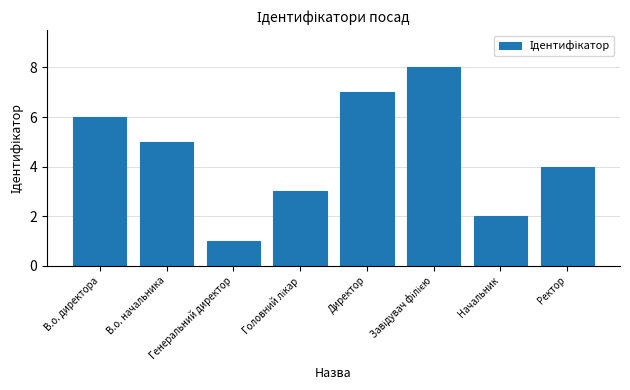

What is the label of the 2nd bar from the right?

Начальник